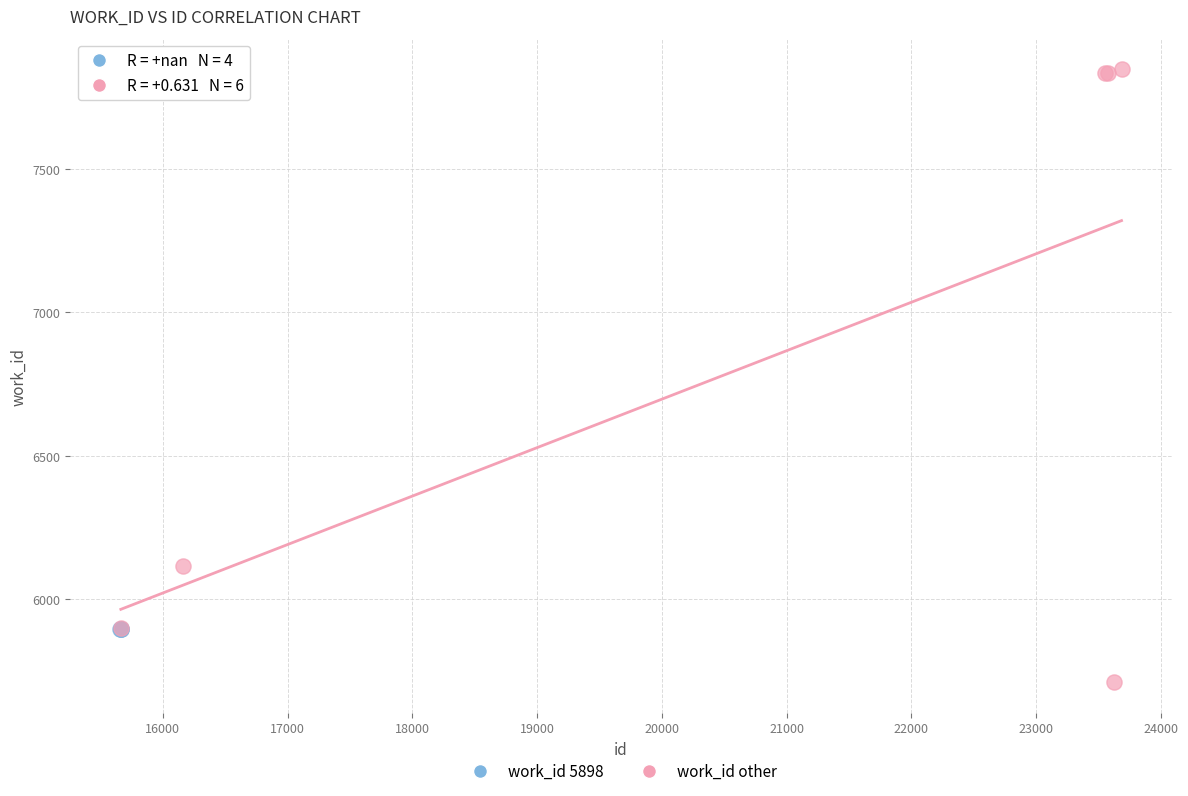

Which series contains the lowest Y value?

work_id other